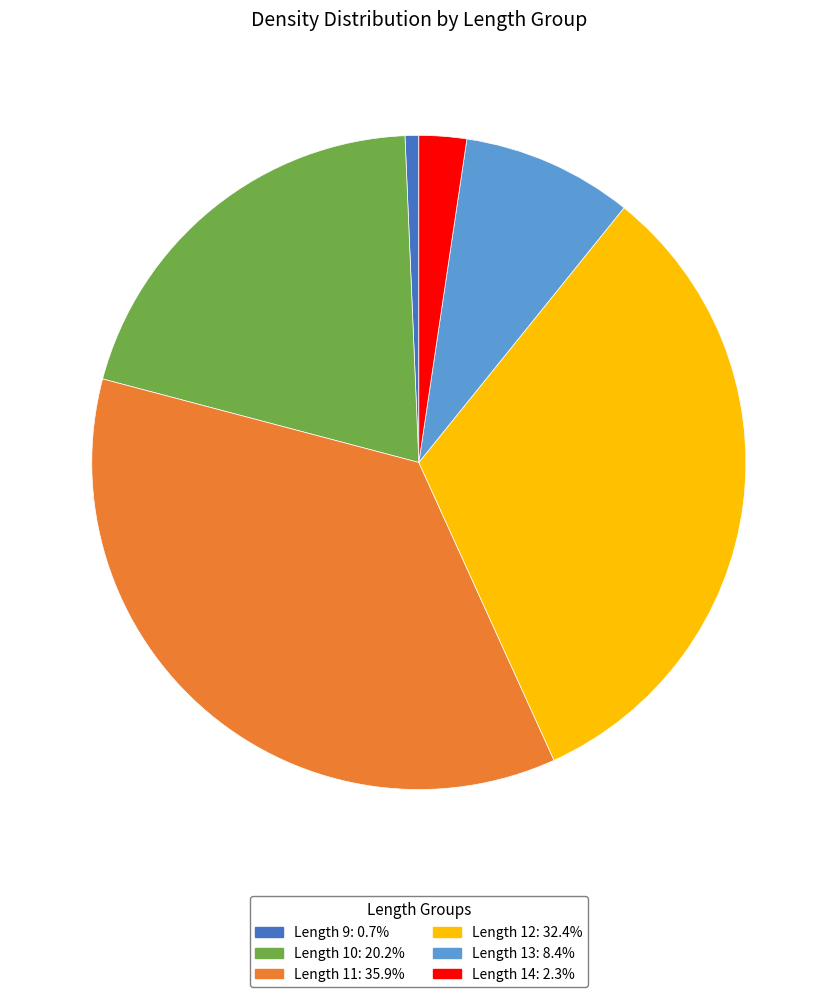

Is there a majority slice in this chart?

No